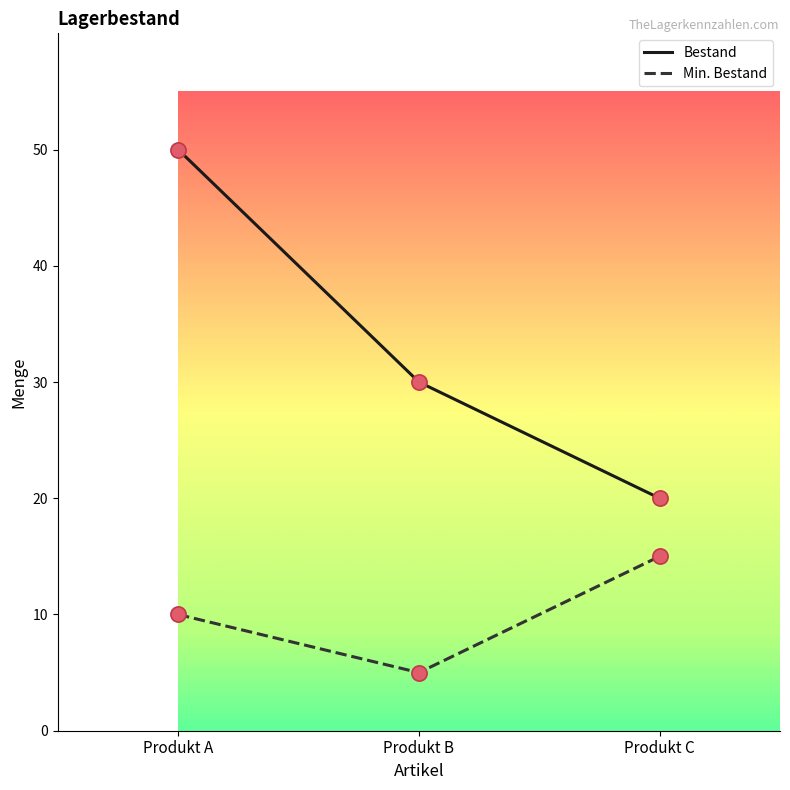

What is the total value across all series at Produkt A?

60